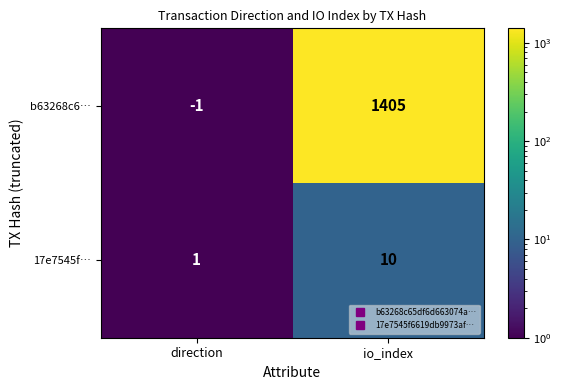

Which series has the widest spread of values?

b63268c6…